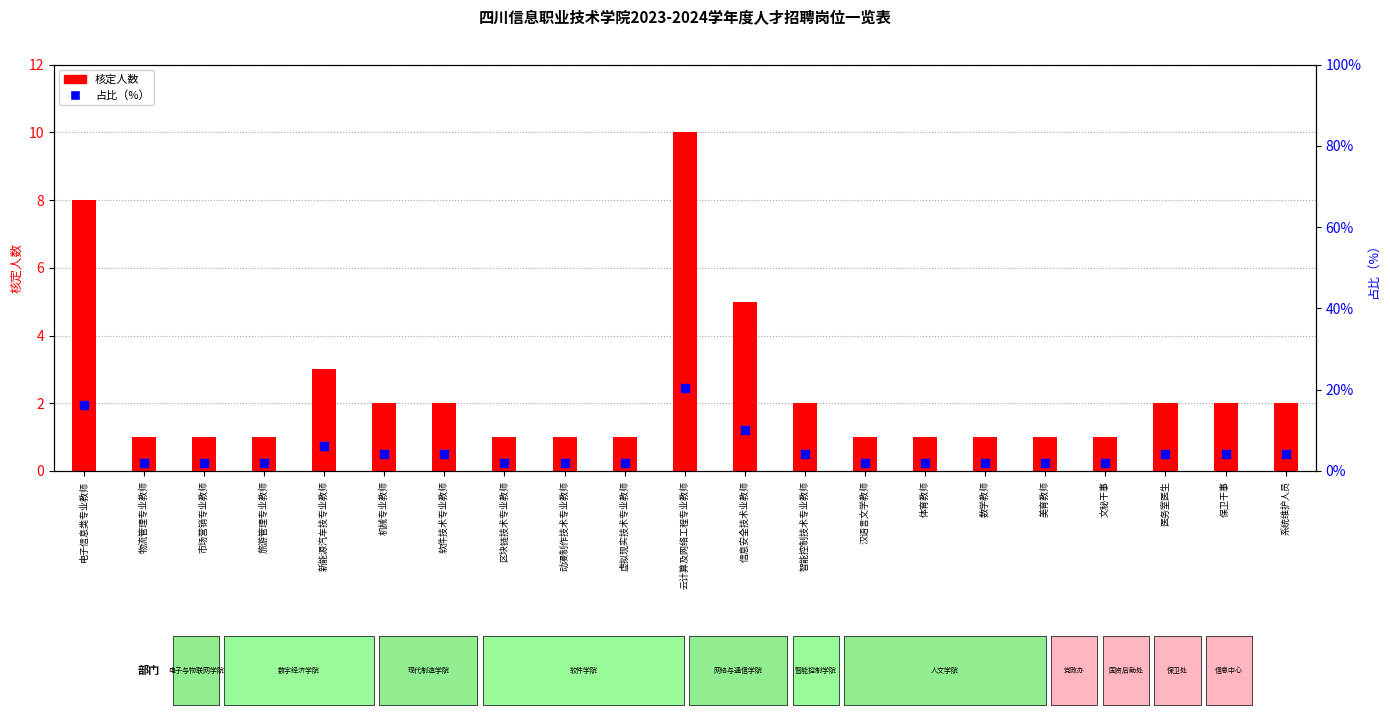

At how many categories does at least one series exceed 6?

4